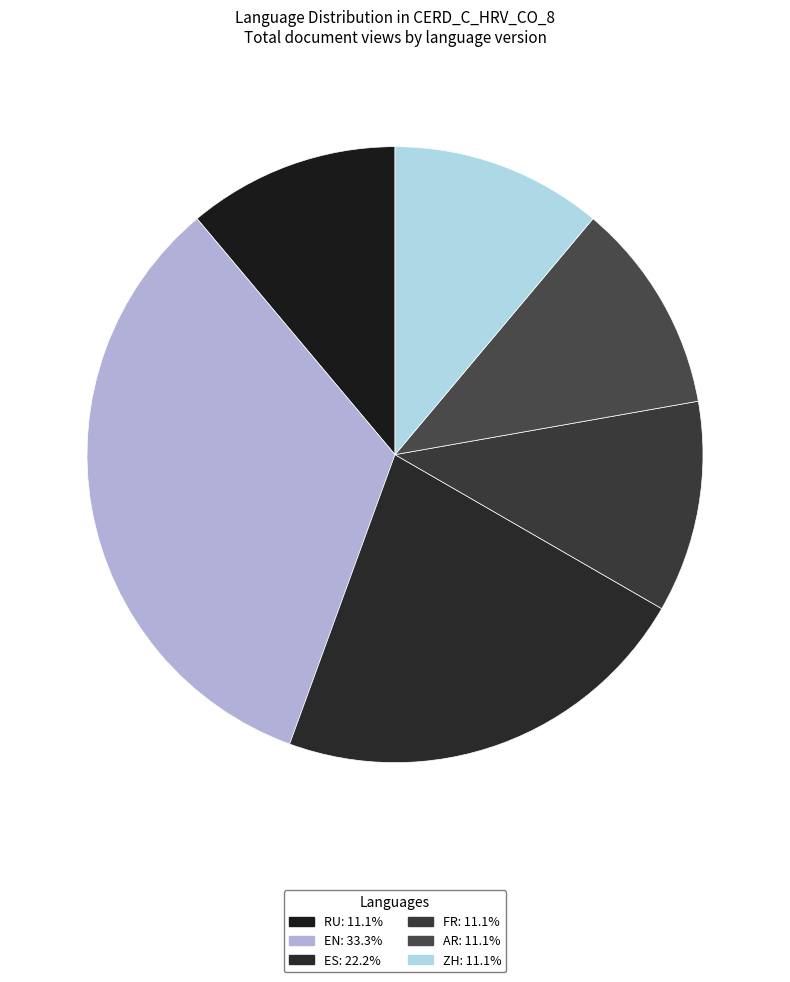

Rank the categories by value from lowest to highest.

FR, ZH, AR, RU, ES, EN